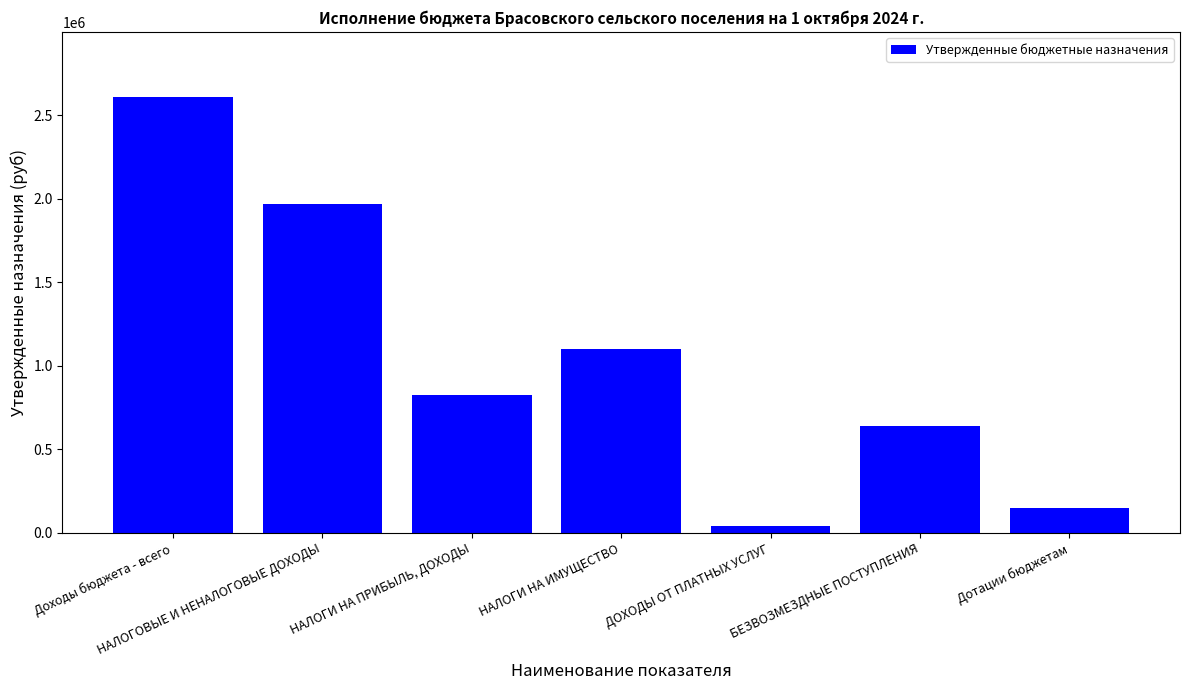

Where is the data nearest to the value 1324067?

НАЛОГИ НА ИМУЩЕСТВО